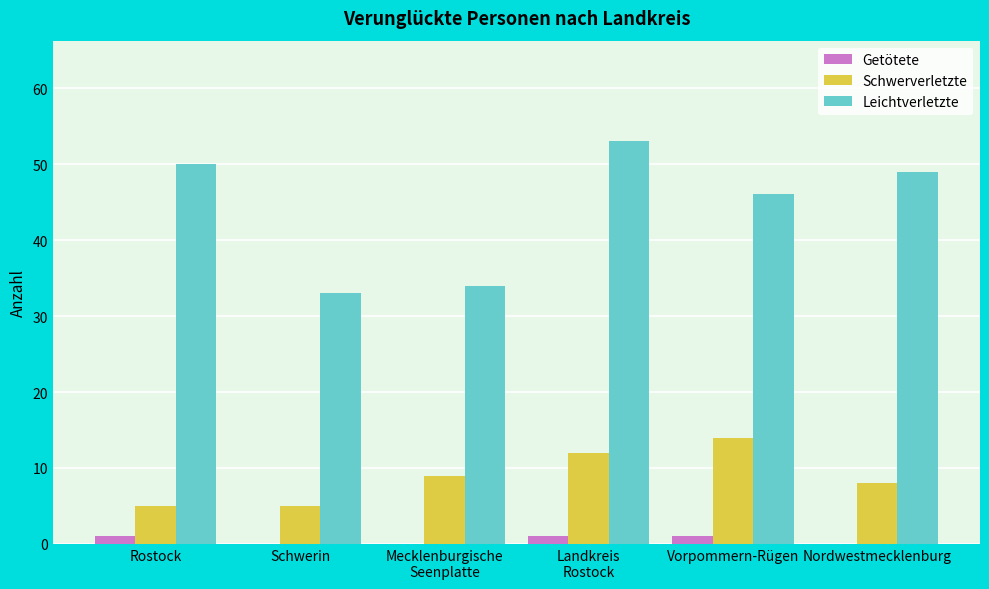

How many groups of bars are there?

6